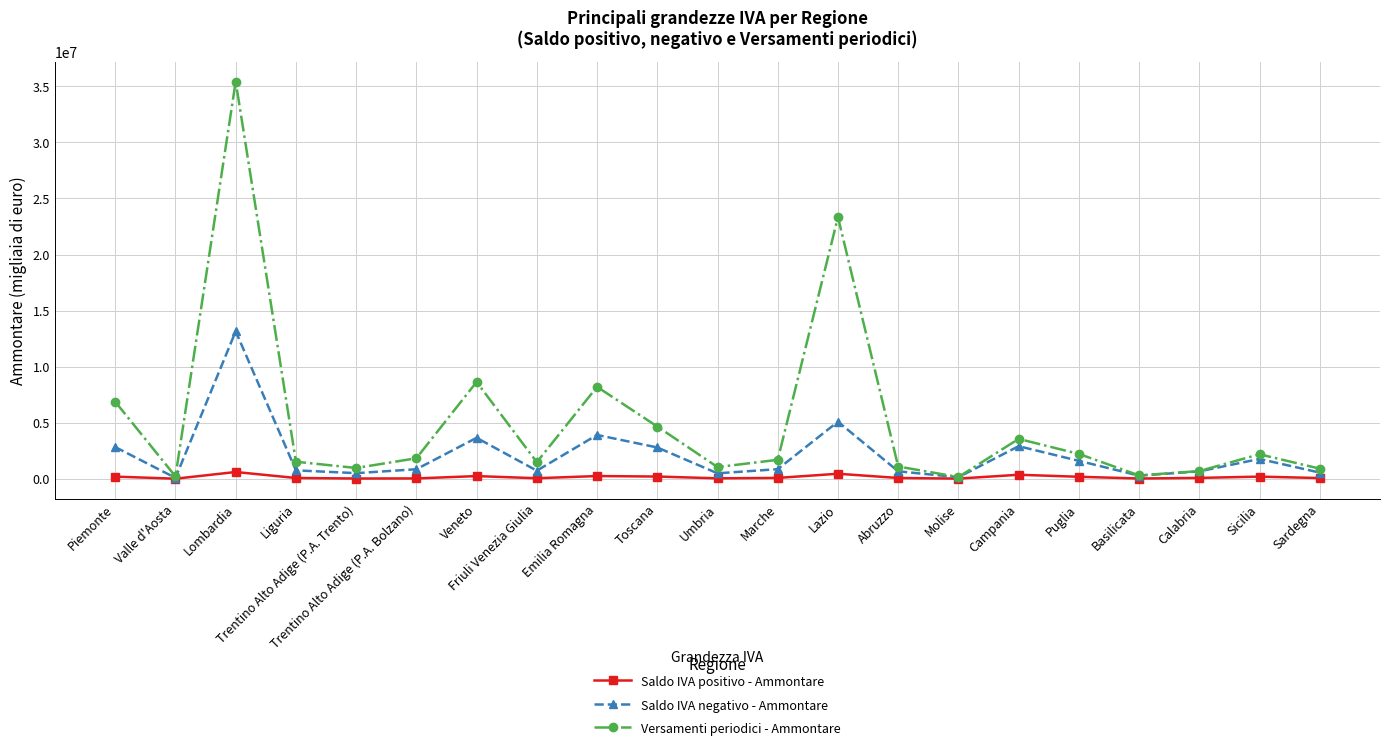

Rank the series by their maximum value, from highest to lowest.

Versamenti periodici - Ammontare, Saldo IVA negativo - Ammontare, Saldo IVA positivo - Ammontare